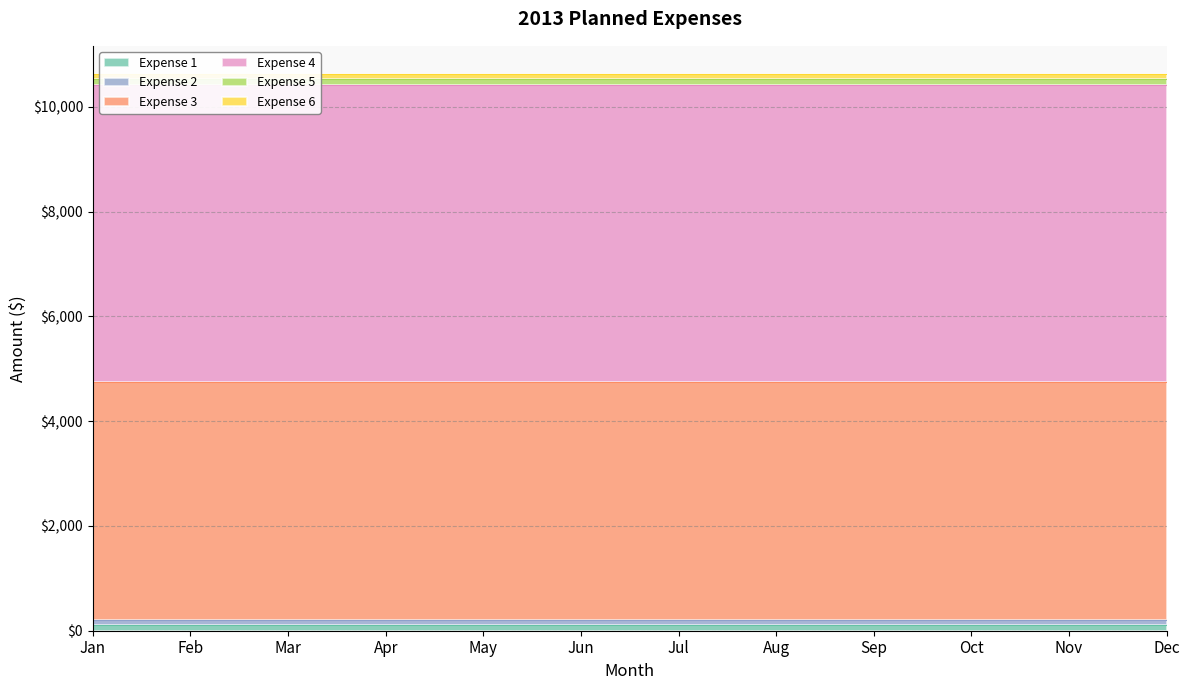

What is the minimum value shown in the chart?

101